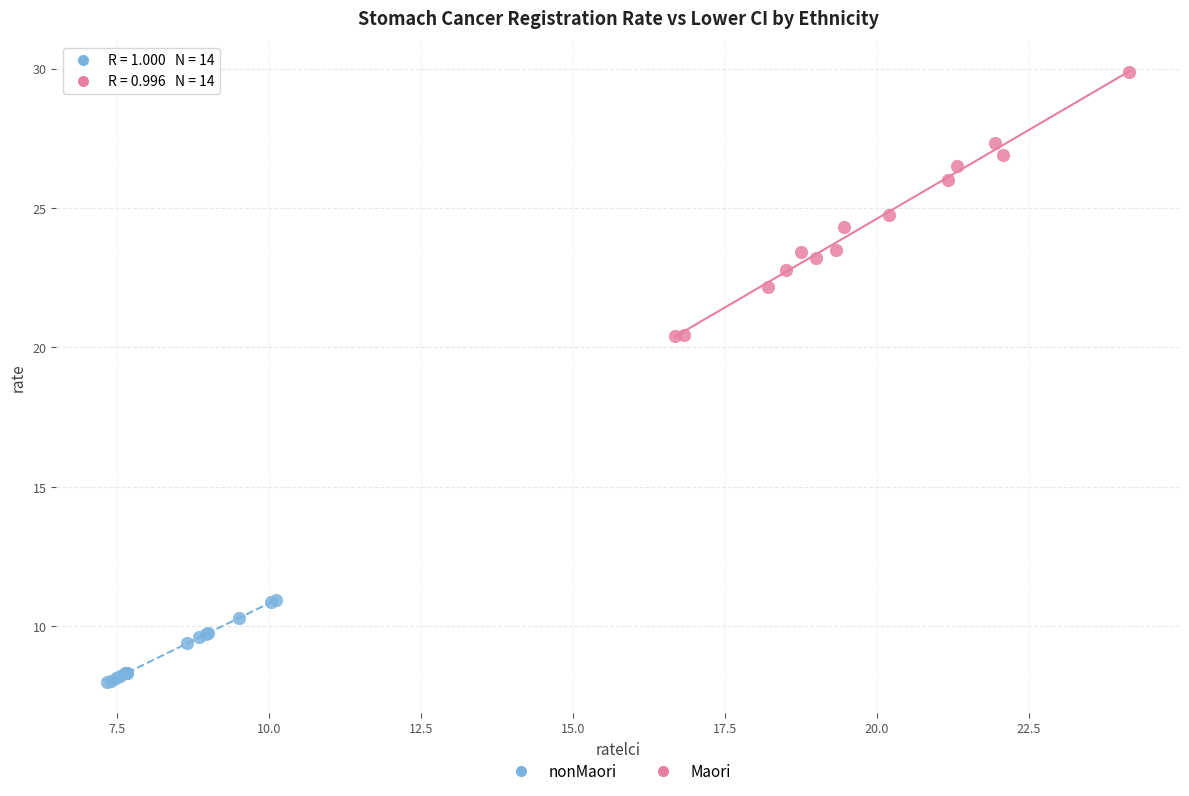

Which series contains the lowest Y value?

nonMaori